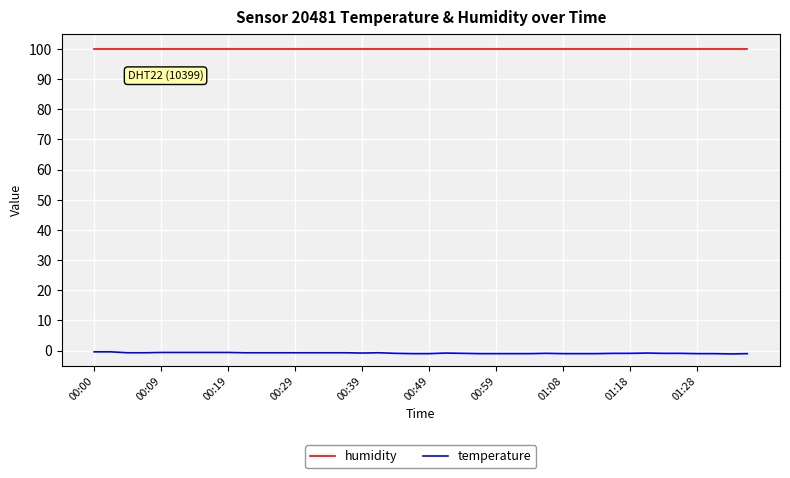

List the series in order of their peak value, highest first.

humidity, temperature